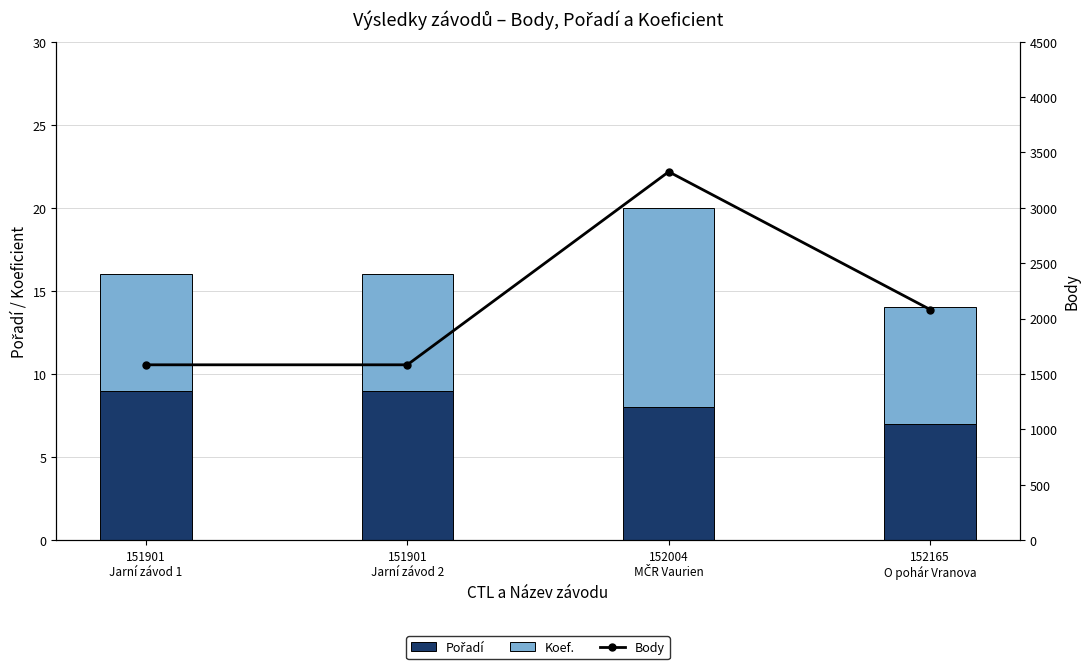

How many values in the Body series are below 2081?

2